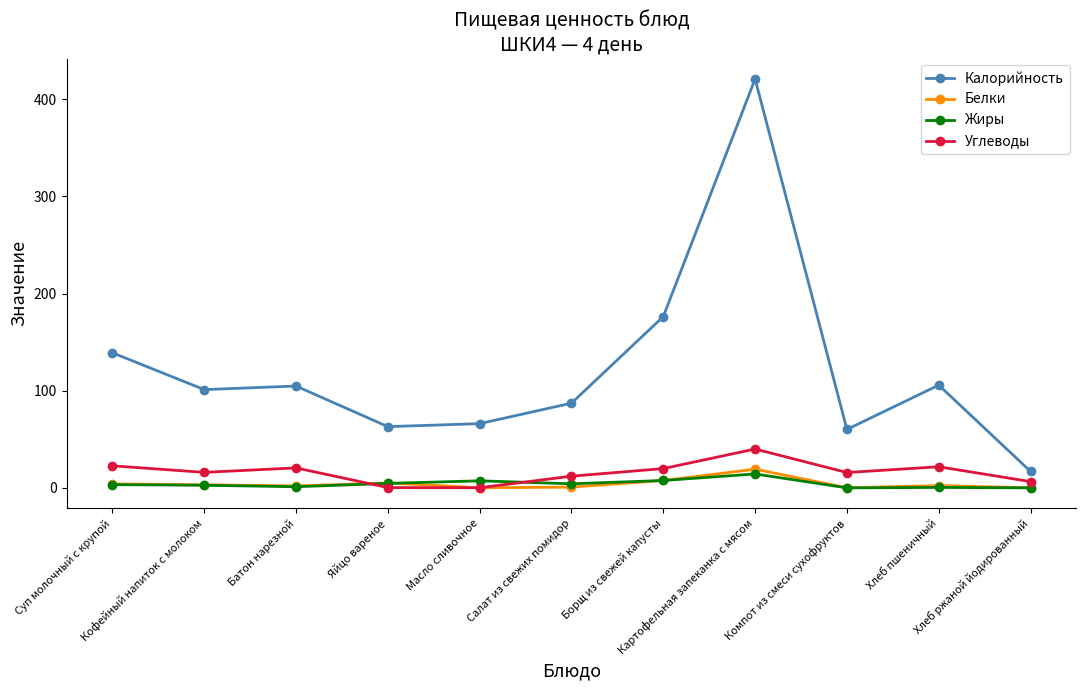

How many data points does each series have?

11